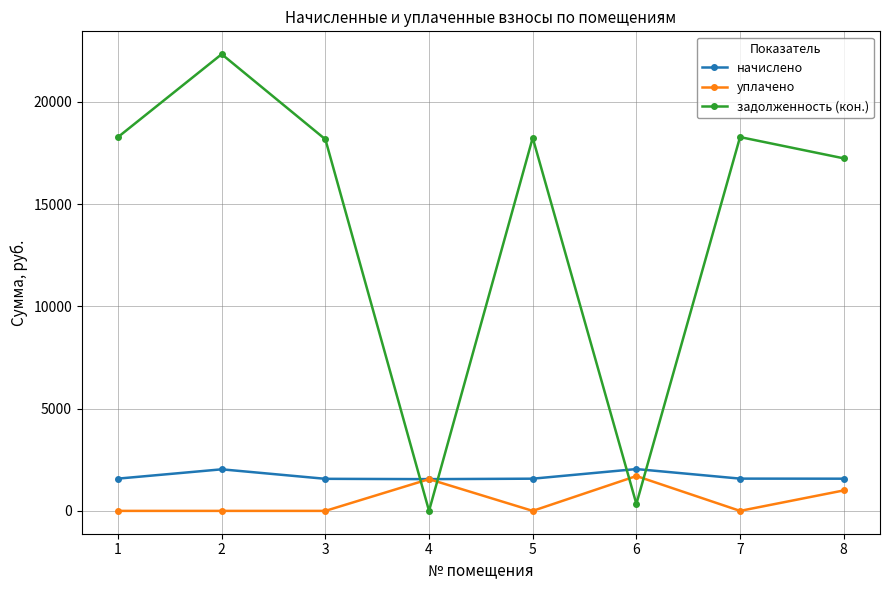

Which series changed the most between 2 and 3?

задолженность (кон.)